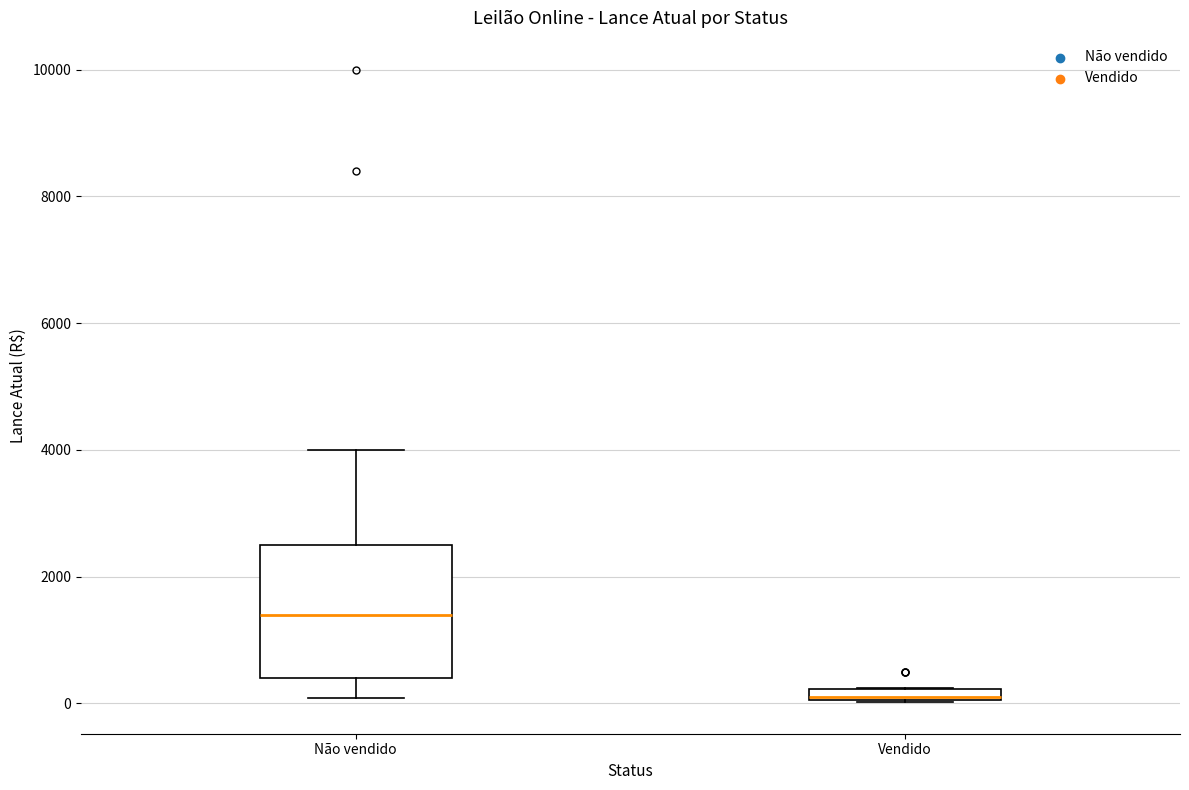

Comparing the boxes themselves (not the whiskers), which one is the tallest?

Não vendido